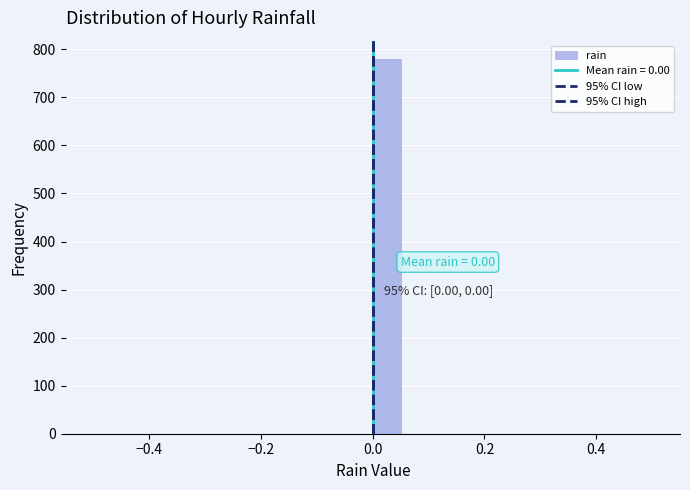

Around what value on the x-axis is the tallest bar? Give the approximate position of its centre, as read against the axis.

0.02